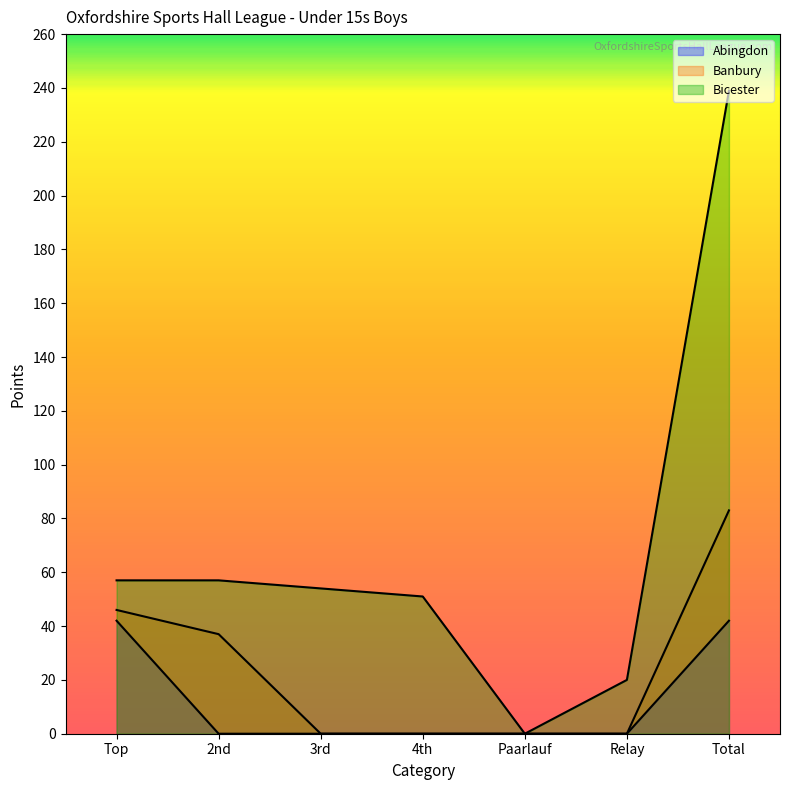

What position from the left is 4th?

4